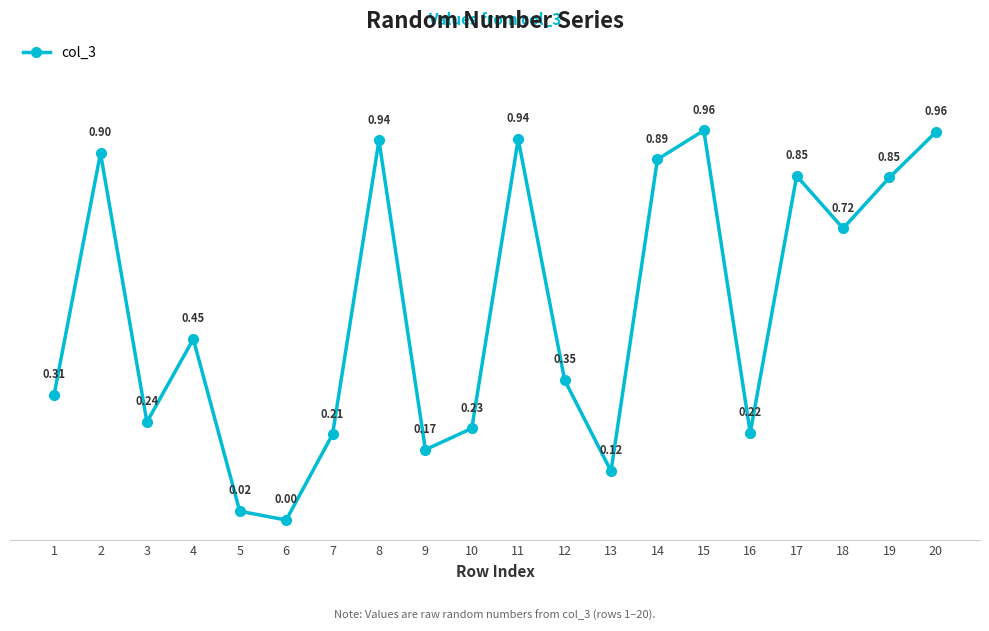

What is the difference between the second highest and second lowest values?

0.9